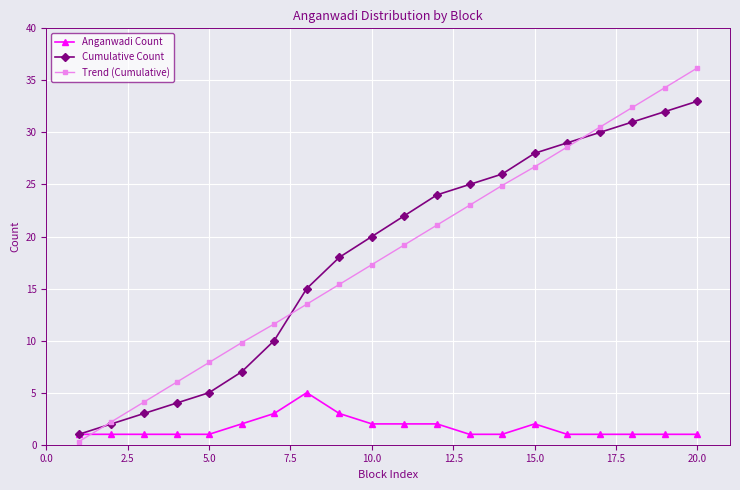

What is the value of the Trend (Cumulative) point at the 4th from the left?

6.0